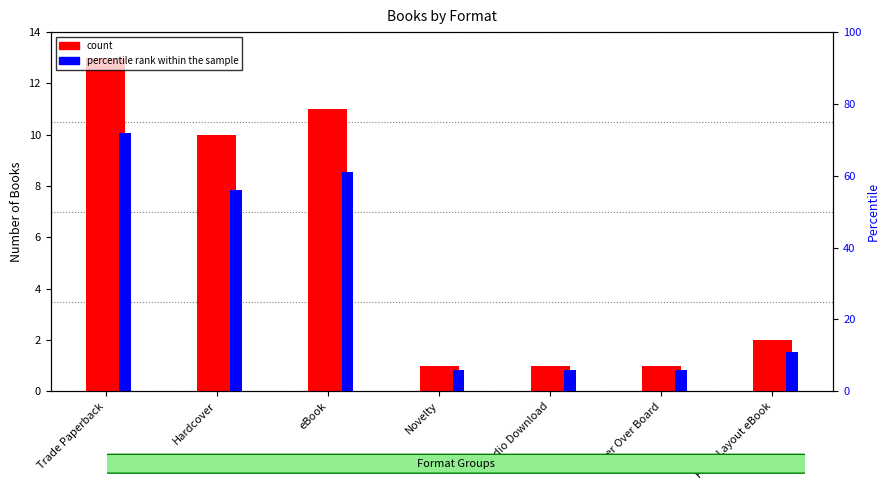

What is the approximate value of count at Paper Over Board?

1